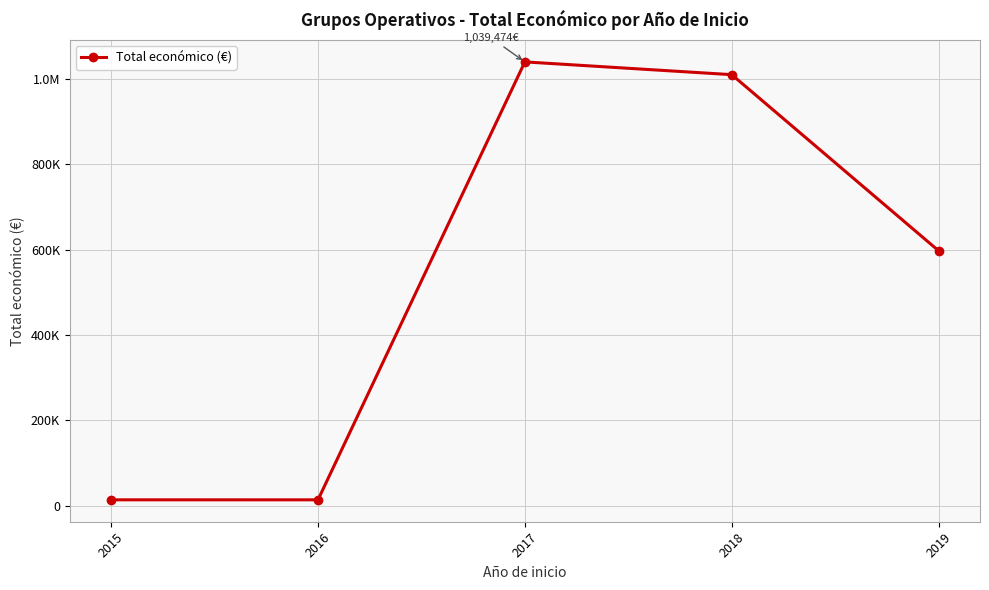

Is this an area chart (filled region under the line)?

No